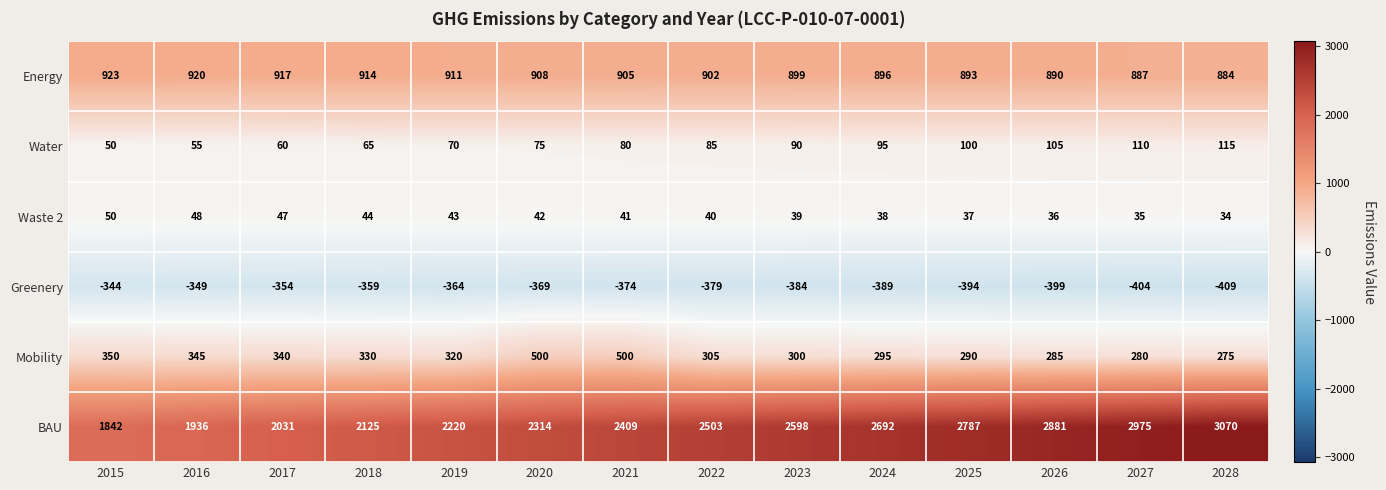

What is the difference between the second highest and minimum values in the Energy series?

36